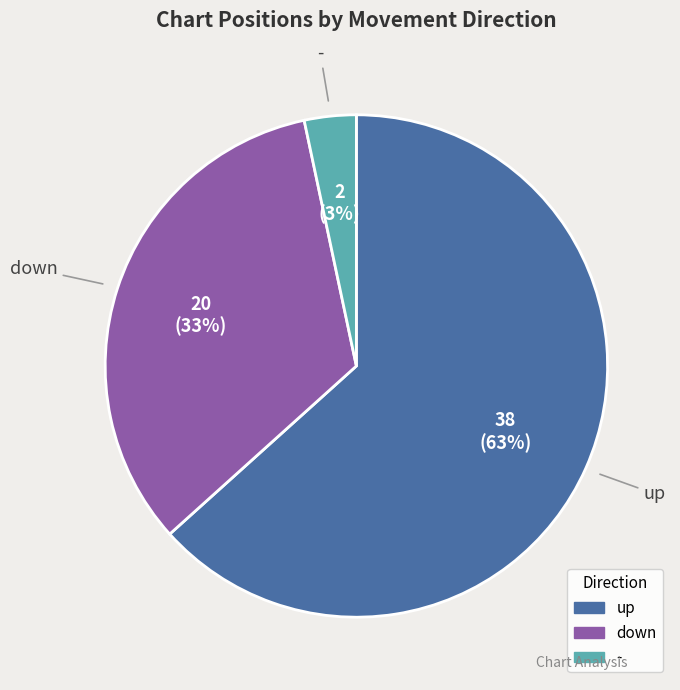

Count the number of slices in the pie.

3